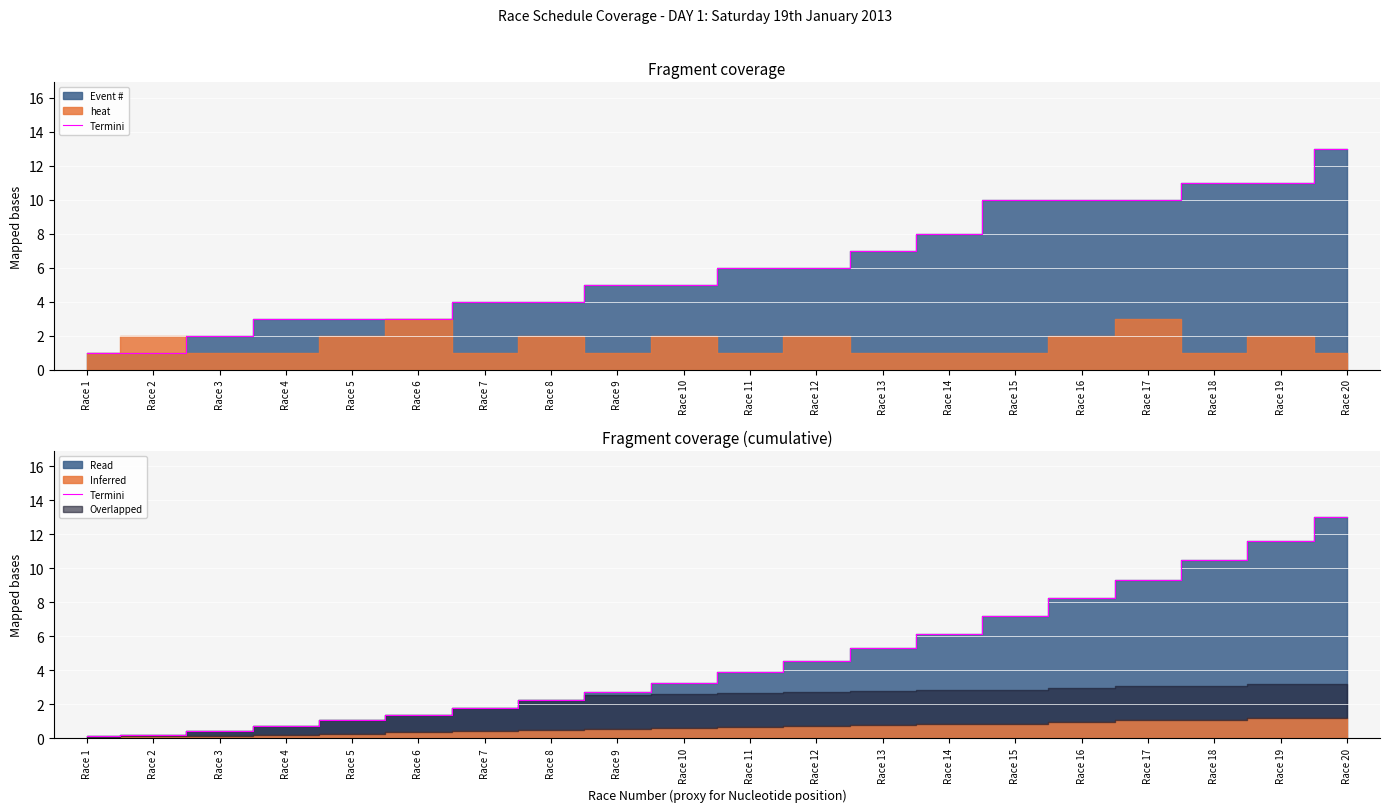

How many values exceed 3?

11